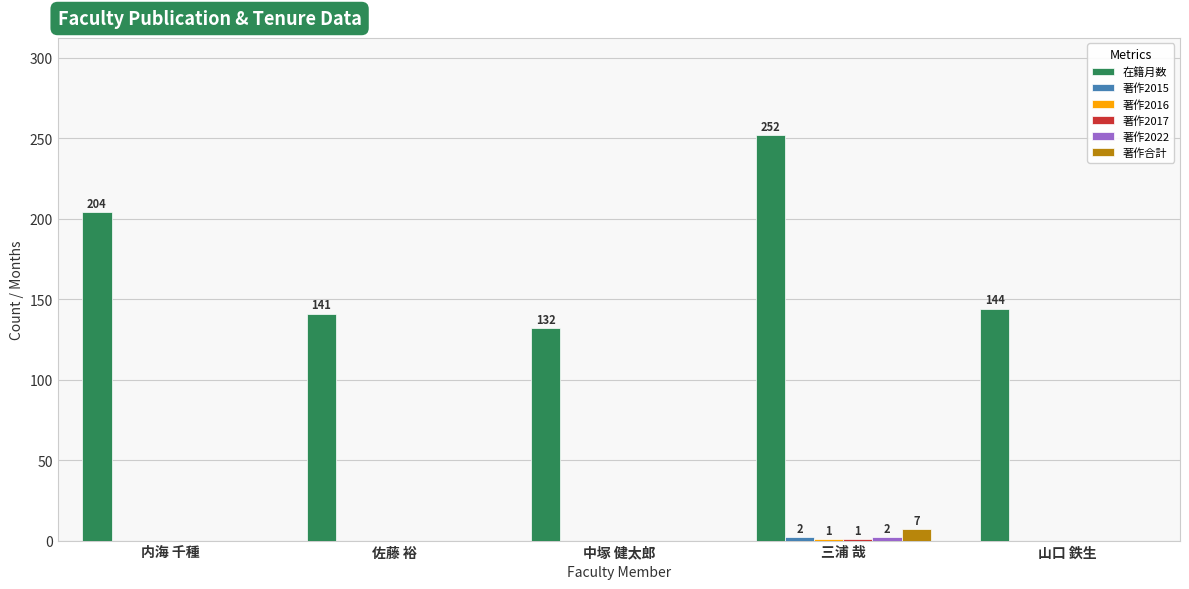

What is the greatest value displayed?

252